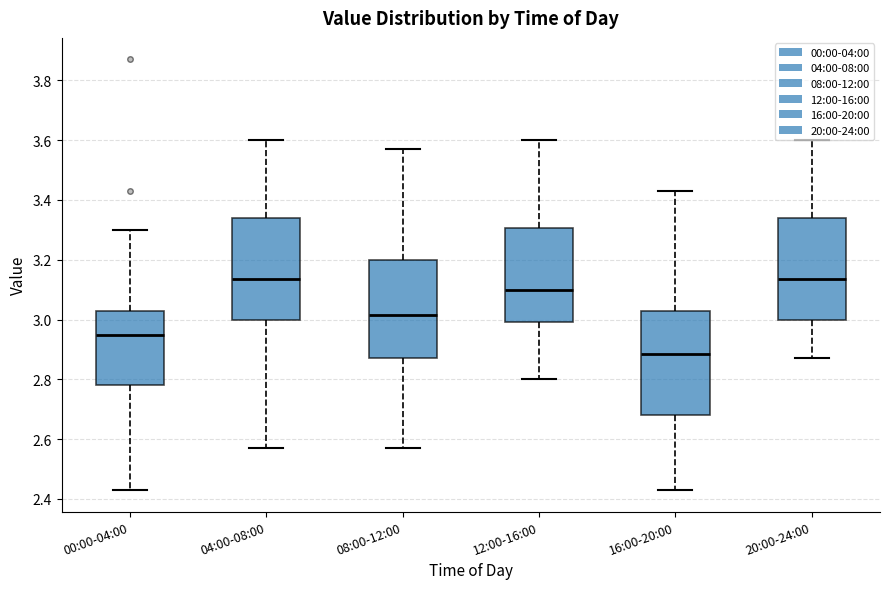

Reading left to right, transcribe this box plot: for each box, give where its median line is, the range the box spans, and where its two whiskers end, as read against the y-axis. The values are not printed on the chart, so give them approximately, as read against the axis.

00:00-04:00: median 2.96, box 2.78 to 3.04, whiskers 2.44 to 3.30
04:00-08:00: median 3.14, box 3.00 to 3.34, whiskers 2.58 to 3.60
08:00-12:00: median 3.02, box 2.88 to 3.20, whiskers 2.58 to 3.58
12:00-16:00: median 3.10, box 3.00 to 3.30, whiskers 2.80 to 3.60
16:00-20:00: median 2.88, box 2.68 to 3.04, whiskers 2.44 to 3.44
20:00-24:00: median 3.14, box 3.00 to 3.34, whiskers 2.88 to 3.60